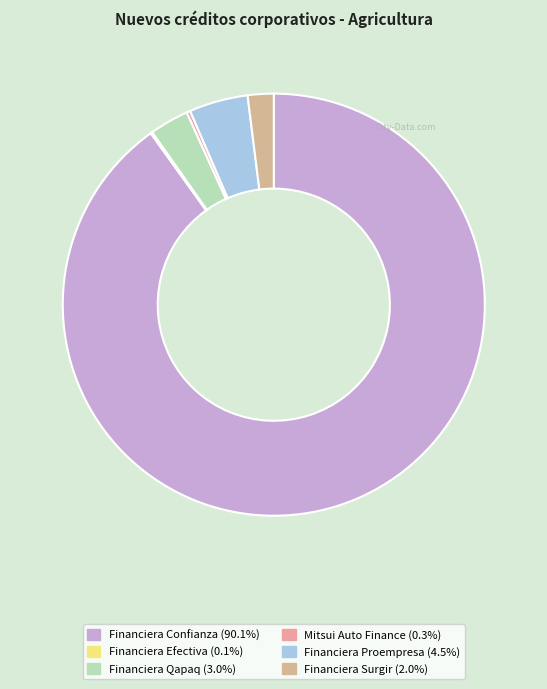

To the nearest percent, what percentage of the pie is Financiera Confianza?

90%